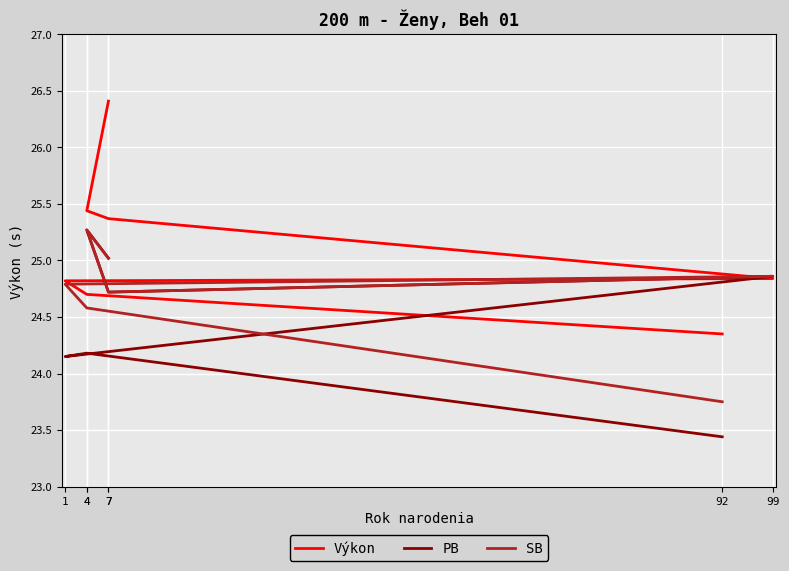

What are all the series names shown in the legend?

Výkon, PB, SB